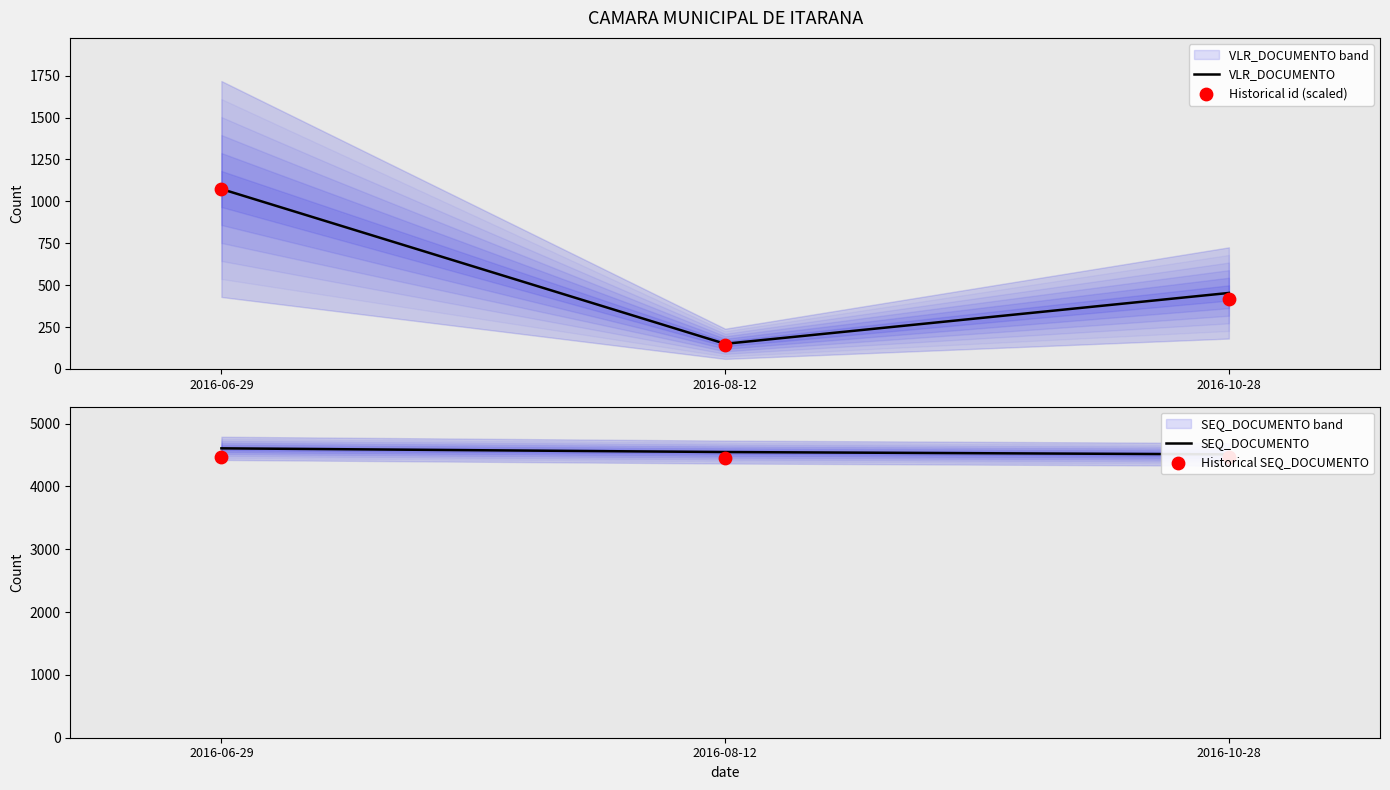

Is the value of SEQ_DOCUMENTO at 2016-06-29 greater than the value of Historical SEQ_DOCUMENTO at 2016-06-29?

Yes